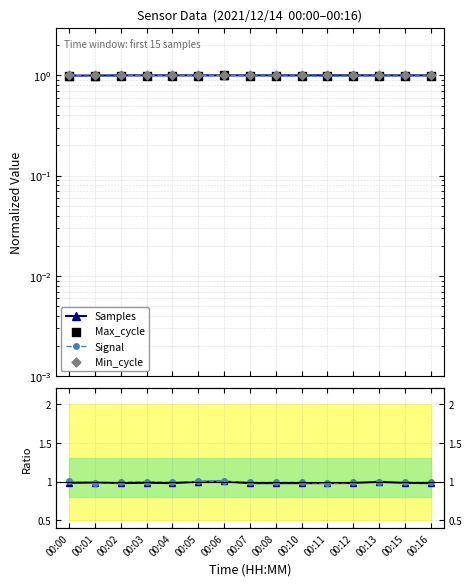

Which series contains the highest Y value?

Signal / Samples